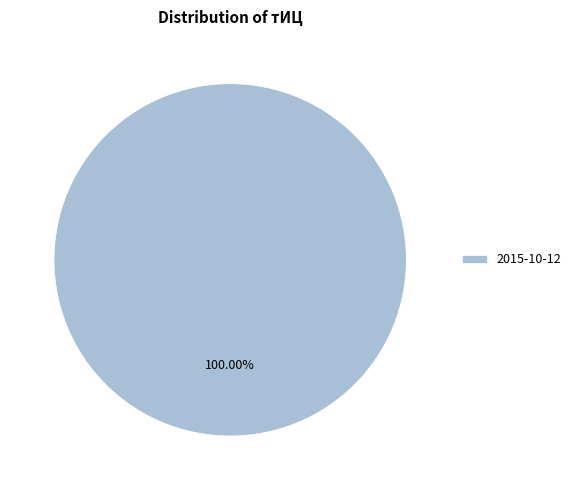

Which slice represents more than half of the pie?

2015-10-12